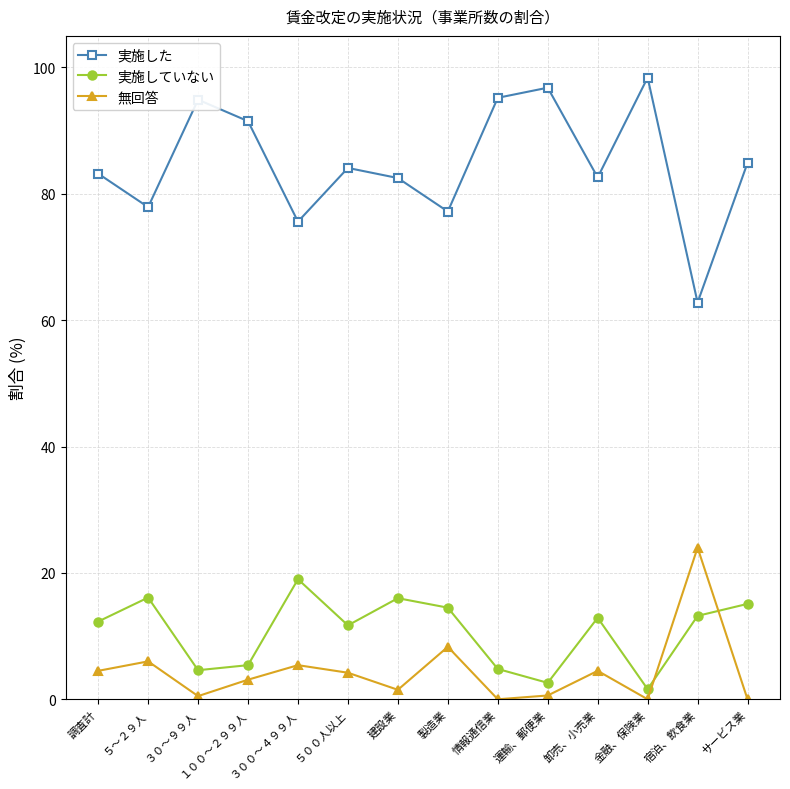

How many lines are shown in the chart?

3